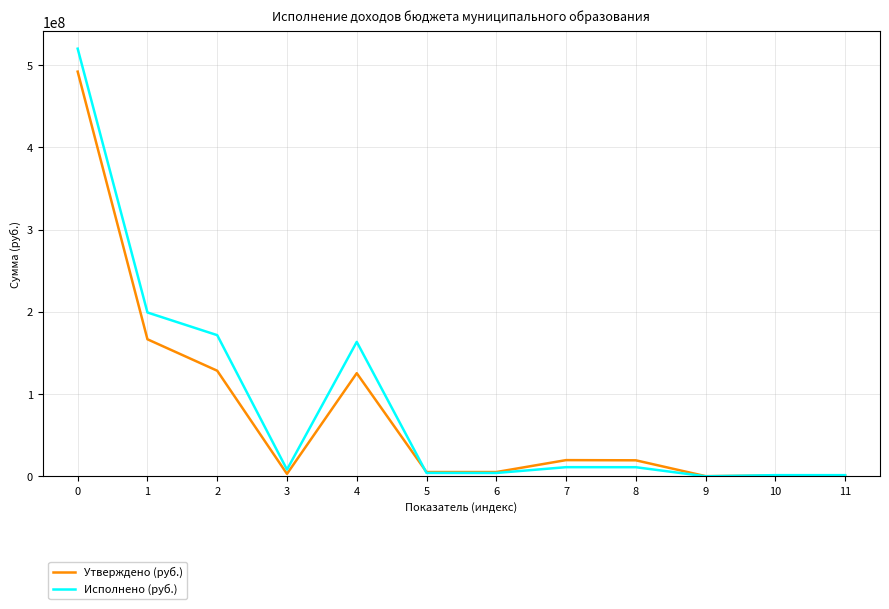

Rank the series by their maximum value, from highest to lowest.

Исполнено (руб.), Утверждено (руб.)